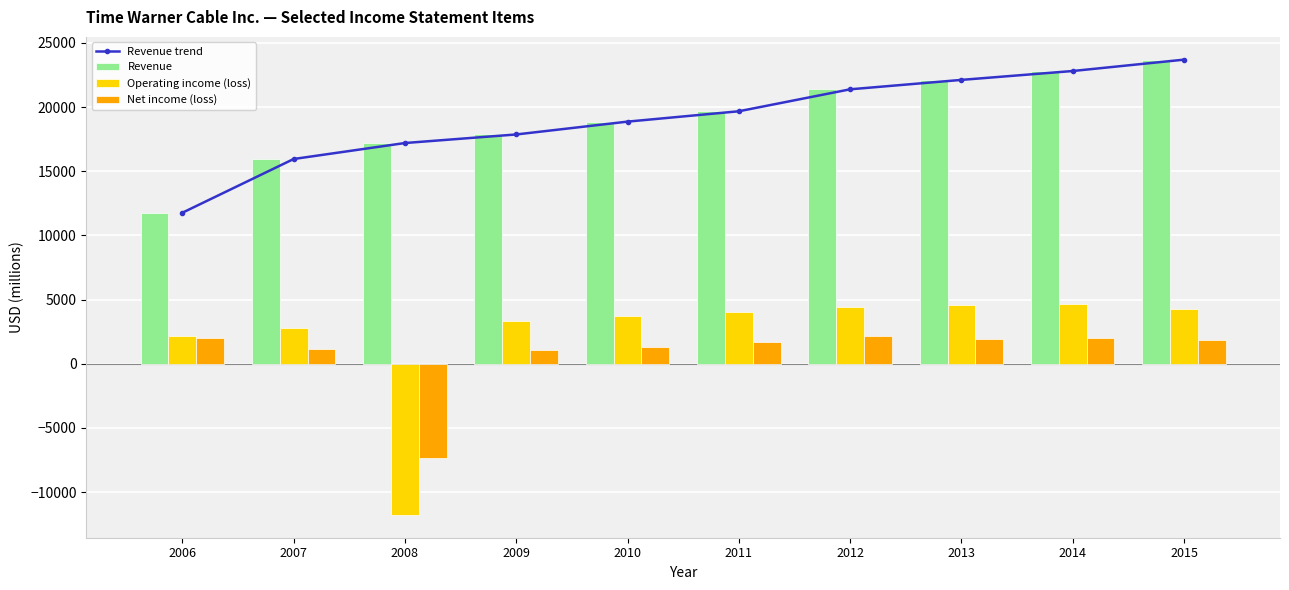

Rank the series at 2008 from highest to lowest value.

Revenue trend, Revenue, Net income (loss), Operating income (loss)